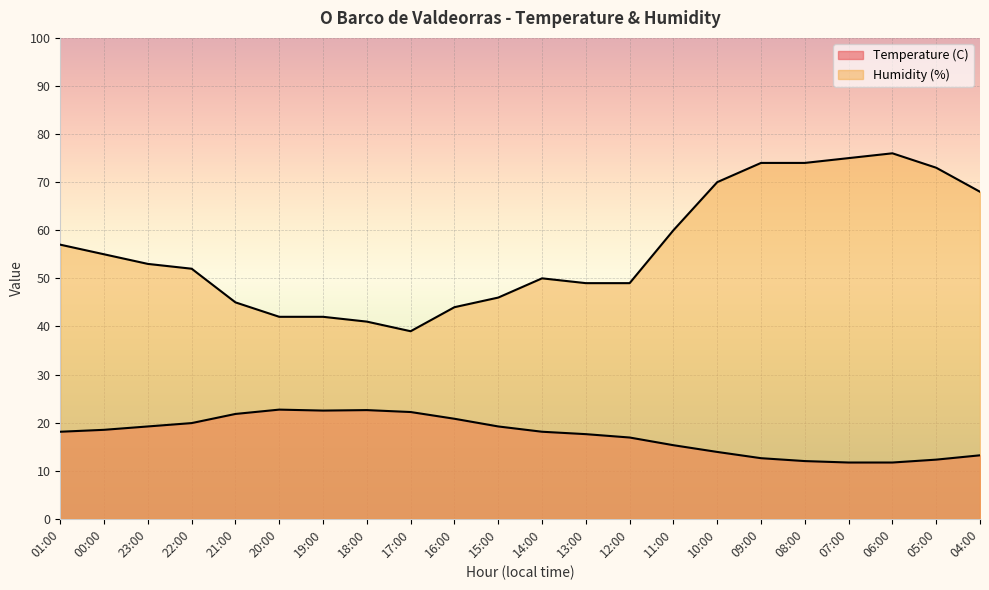

Where is the first local maximum for Humidity (%)?

14:00